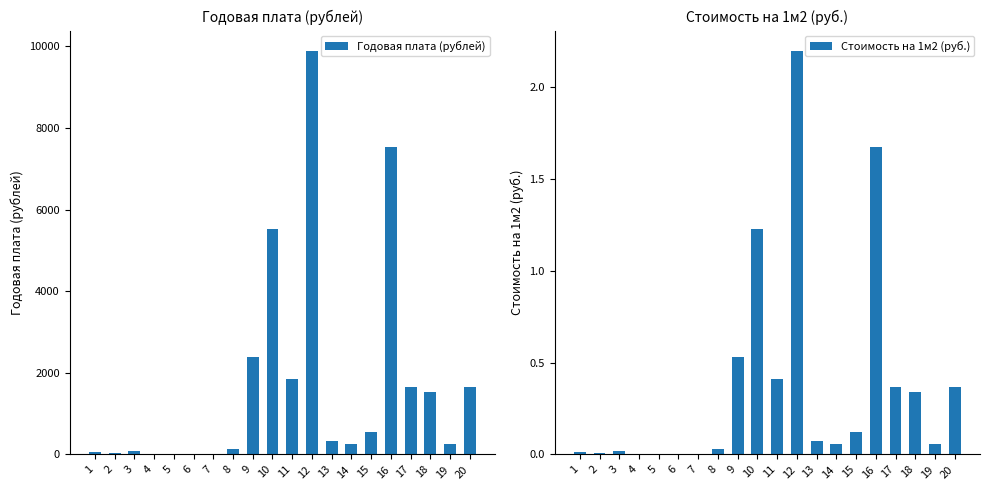

The Стоимость на 1м2 (руб.) series shows 0.3 at 18. True or false?

True